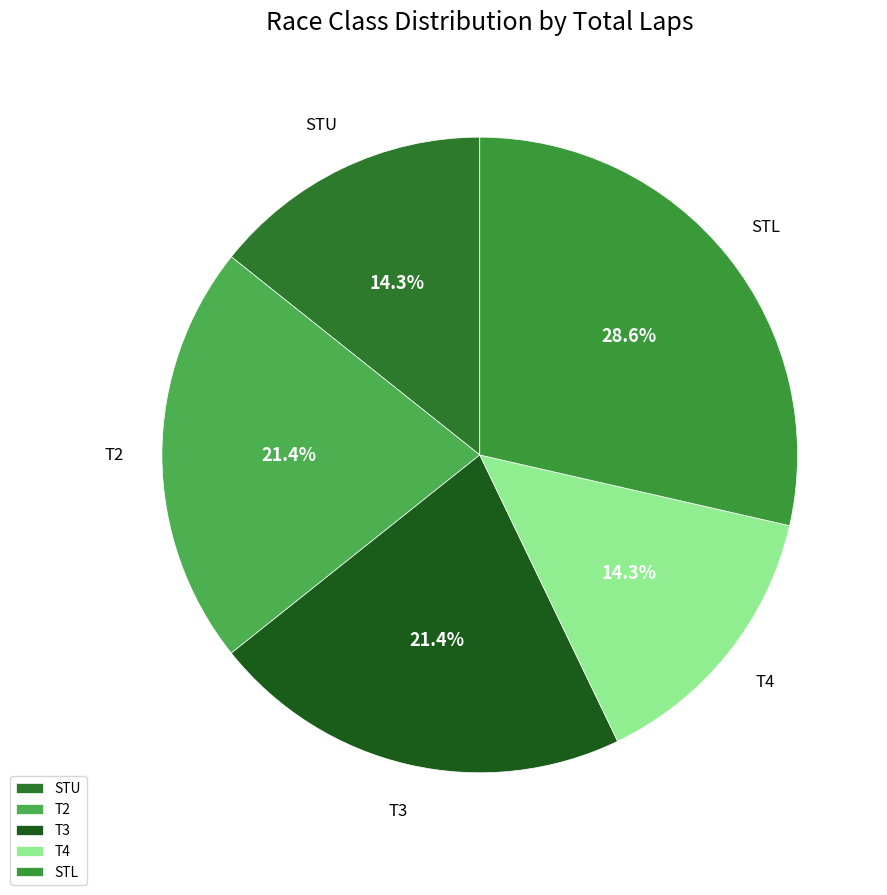

How many segments does this pie chart have?

5